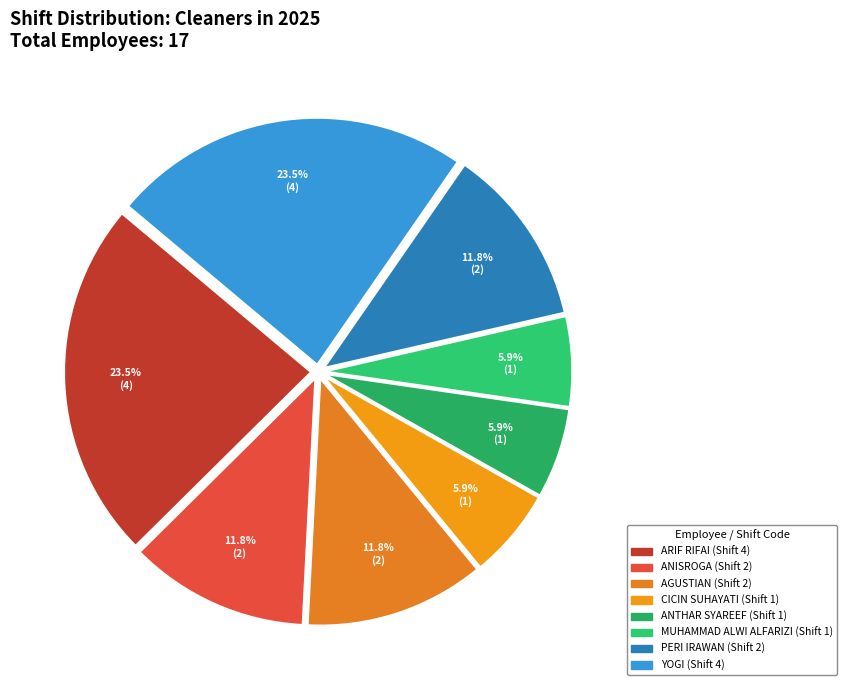

Is MUHAMMAD ALWI ALFARIZI the majority of the pie?

No